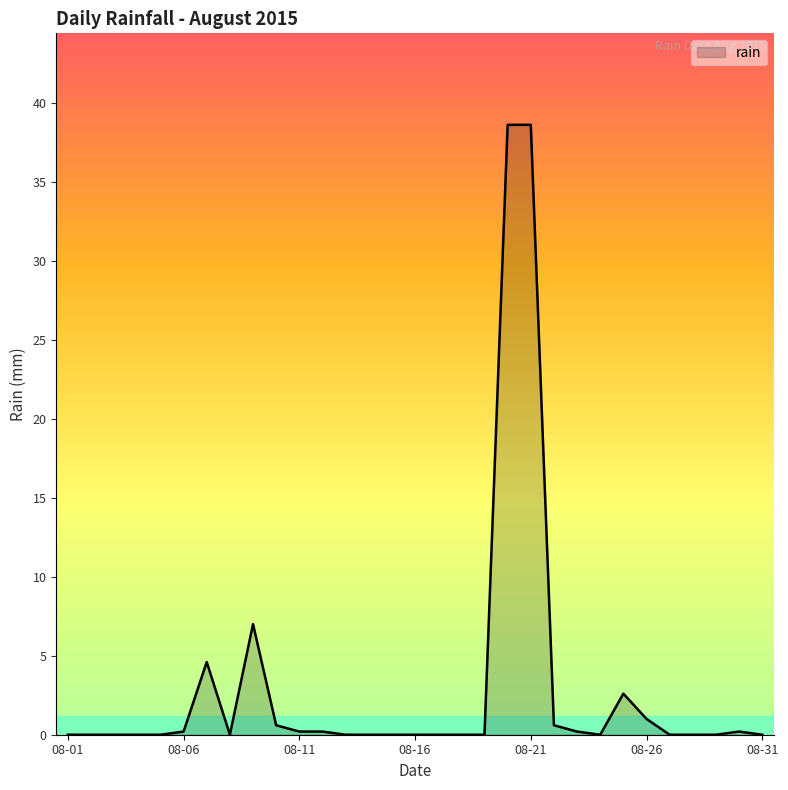

What is the greatest value displayed?

38.6